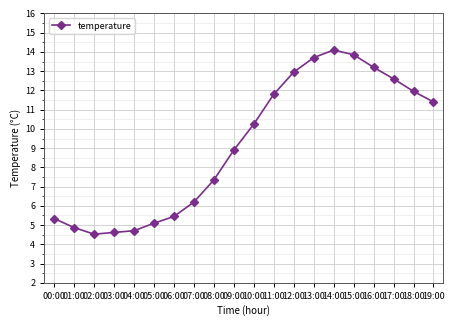

What is the label of the 5th point from the right?

15:00